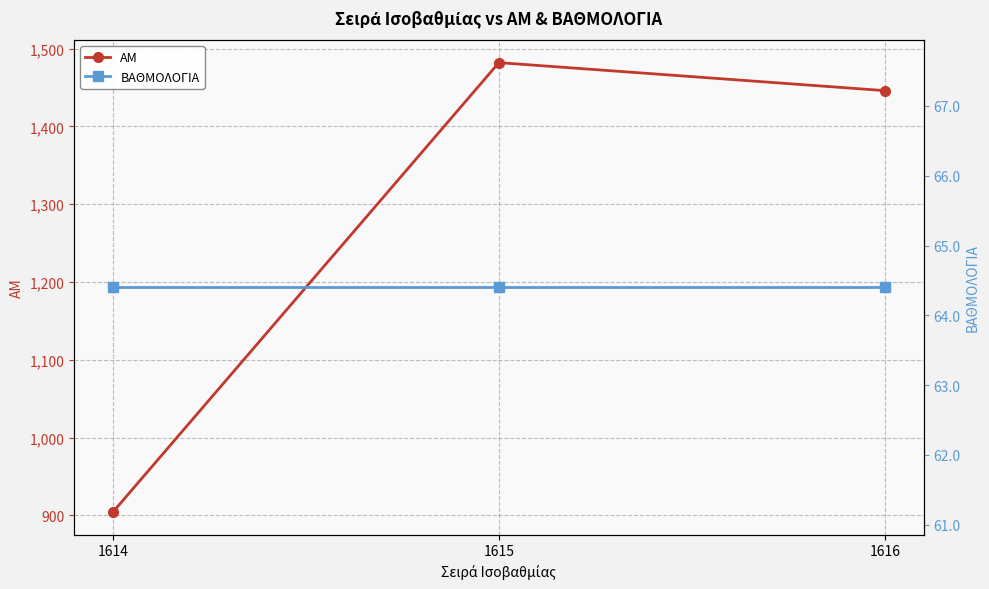

Which series has the widest spread of values?

AM